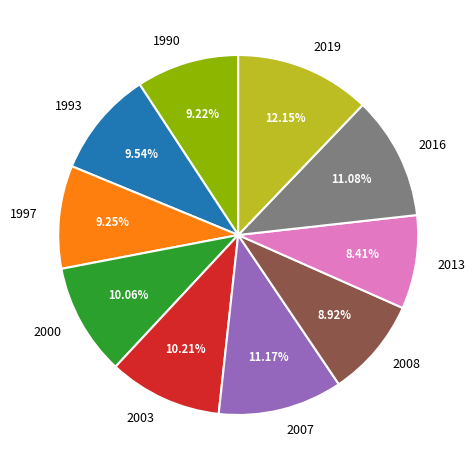

Which category has the smallest portion of the pie?

2013